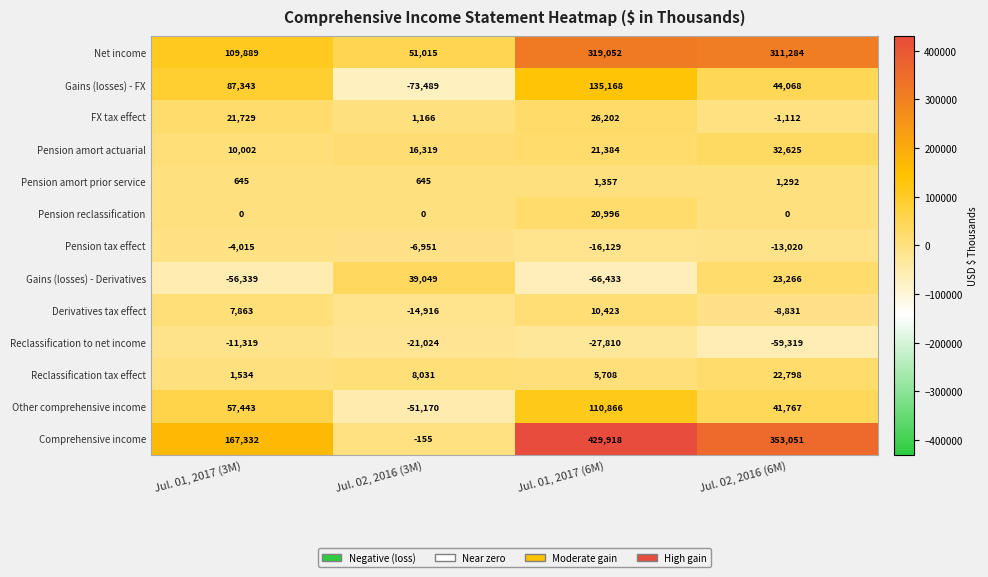

Is it true that Reclassification to net income equals -21024 at Jul. 02, 2016 (3M)?

True